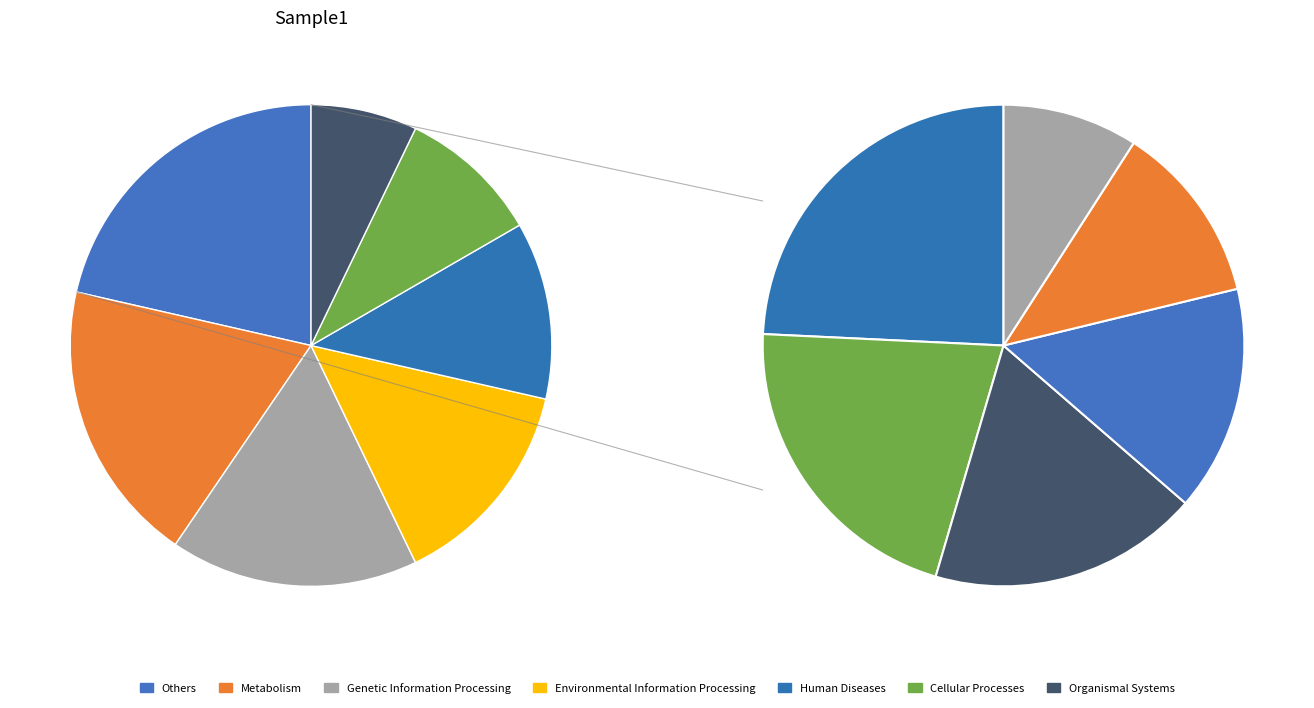

To the nearest percent, what is the average slice percentage?

11%